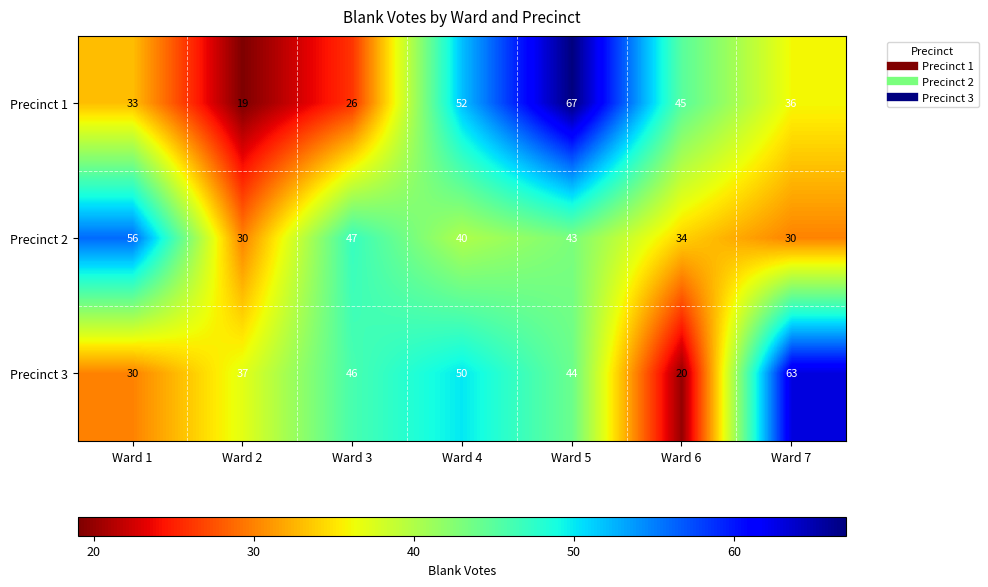

Is the value of Precinct 1 at Ward 6 greater than the value of Precinct 2 at Ward 2?

Yes